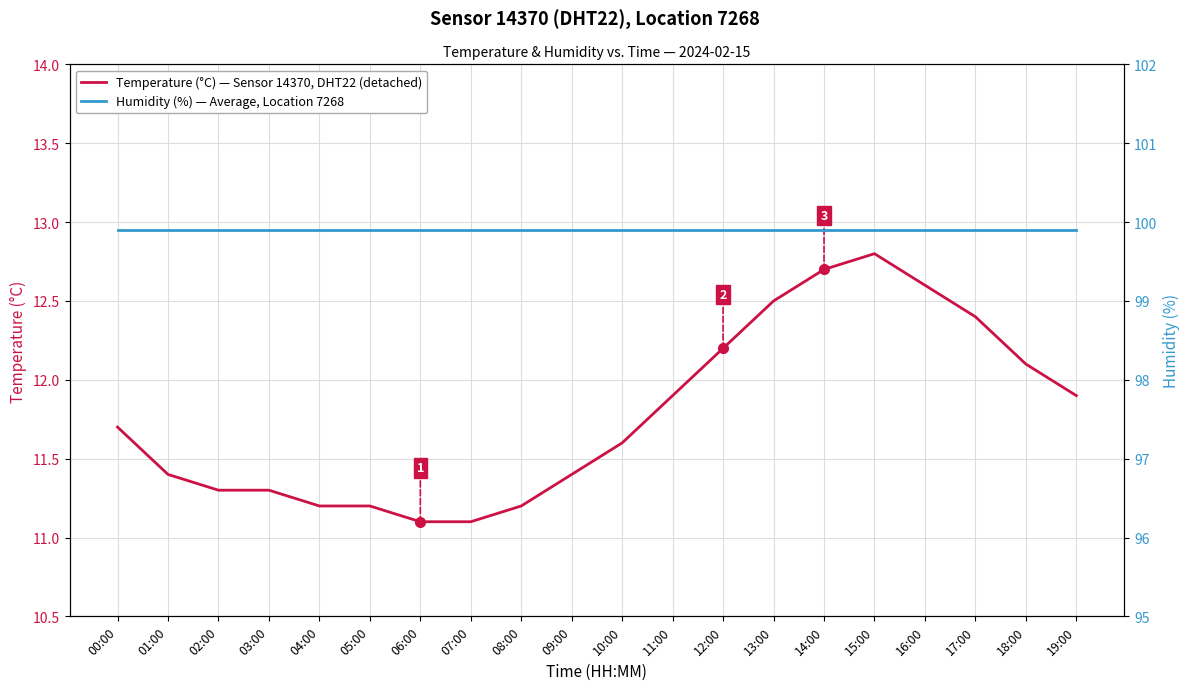

True or false: Humidity (%), Sensor 14370, DHT22 and Temperature (°C), Sensor 14370, DHT22 cross at least once.

False